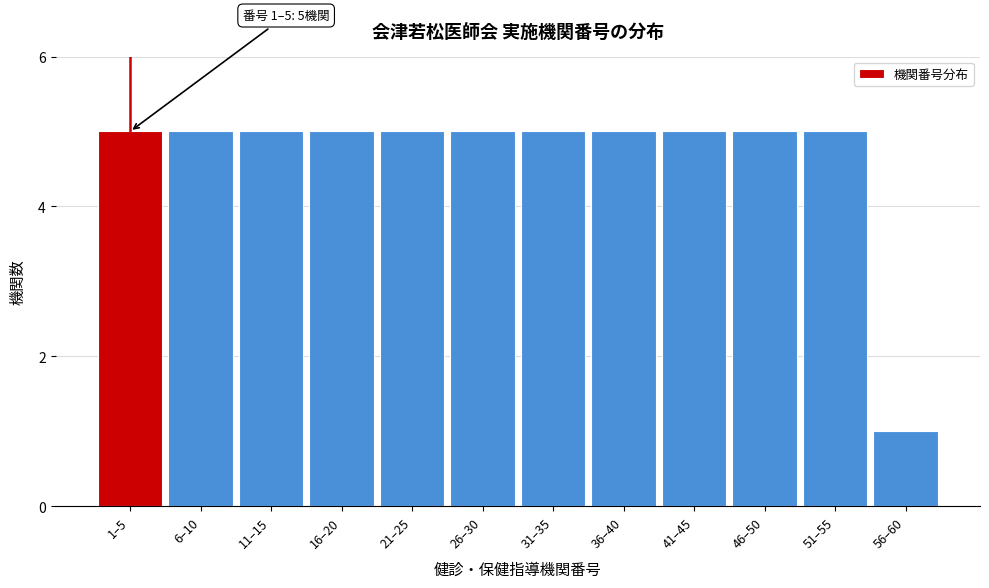

Reading right to left, extract all data points from this chart.

1	5	5	5	5	5	5	5	5	5	5	5